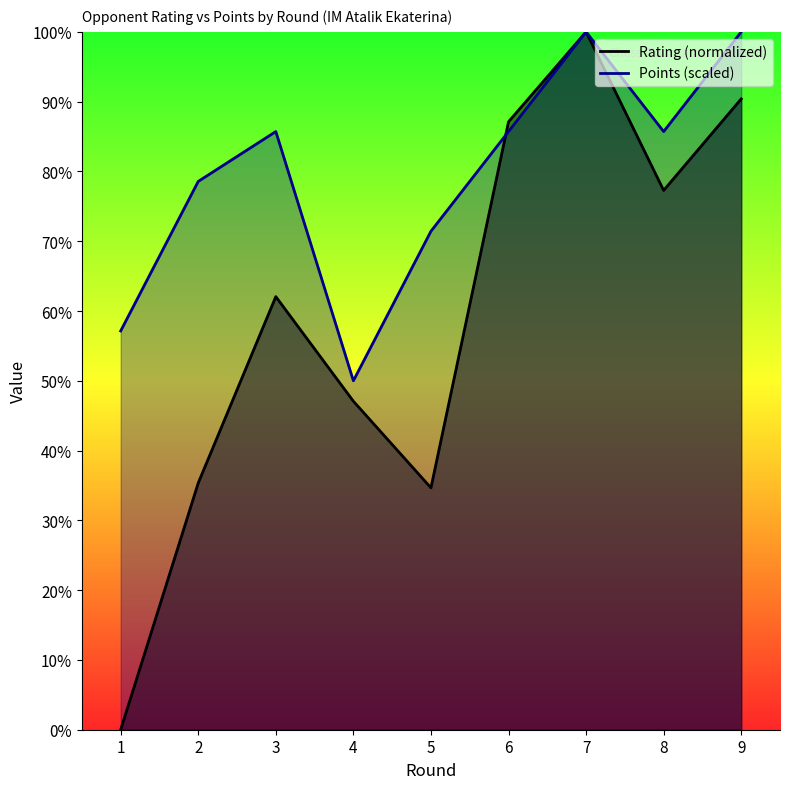

At which label does Rating (normalized) first exceed 62?

3